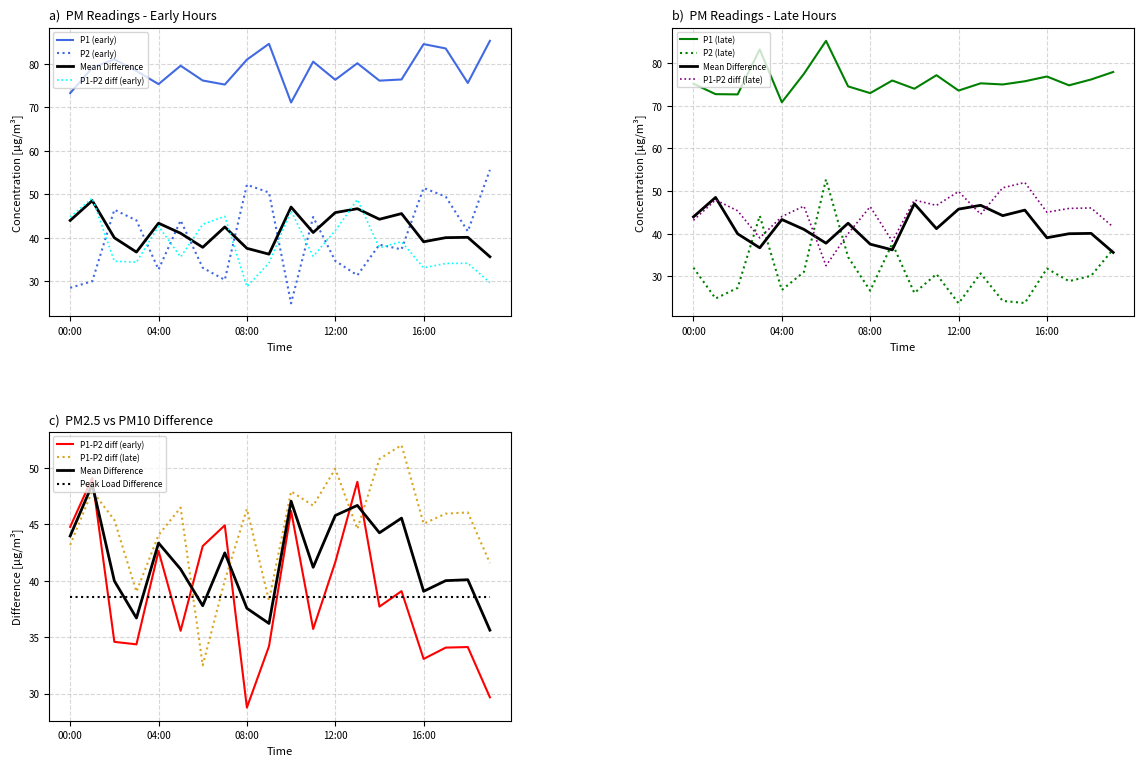

What is the difference between the P2_late values at 15:00 and 01:00?

1.1